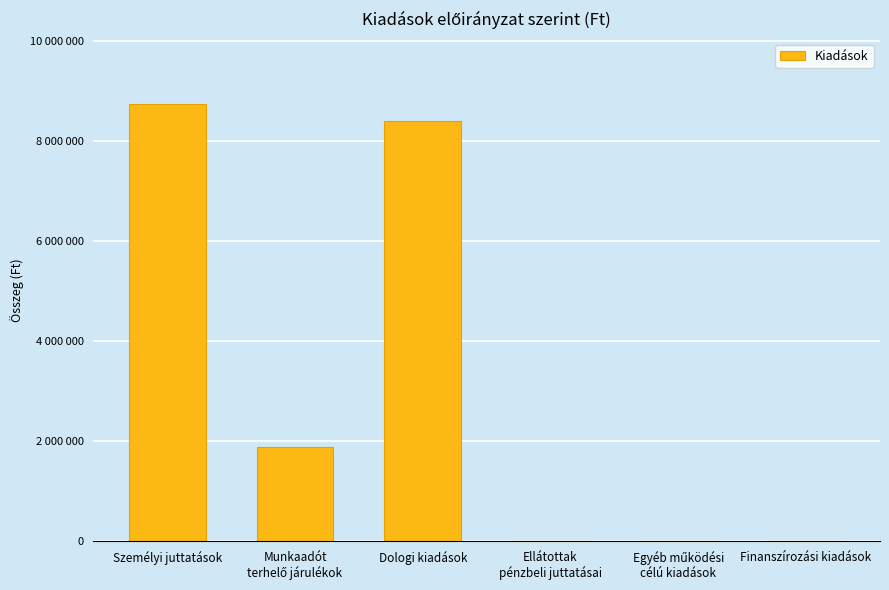

Are the bars horizontal?

No